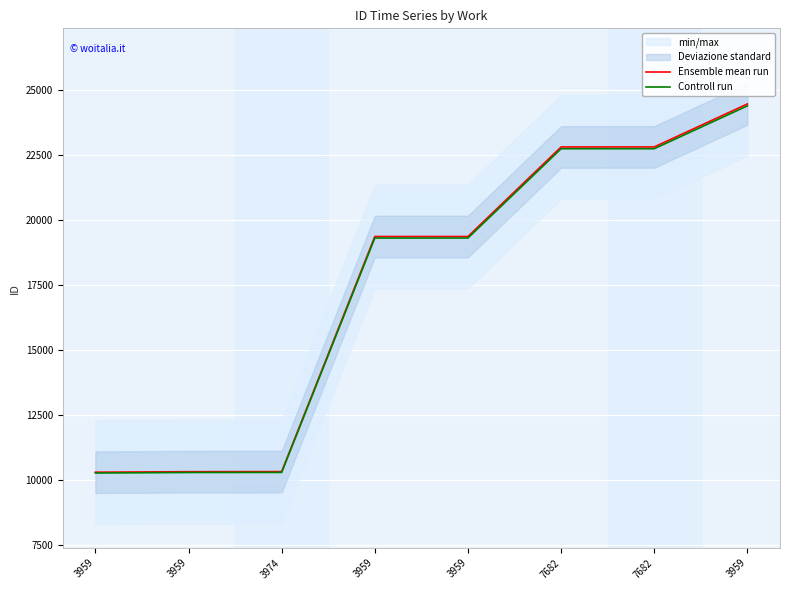

True or false: Ensemble mean run and Controll run cross at least once.

False